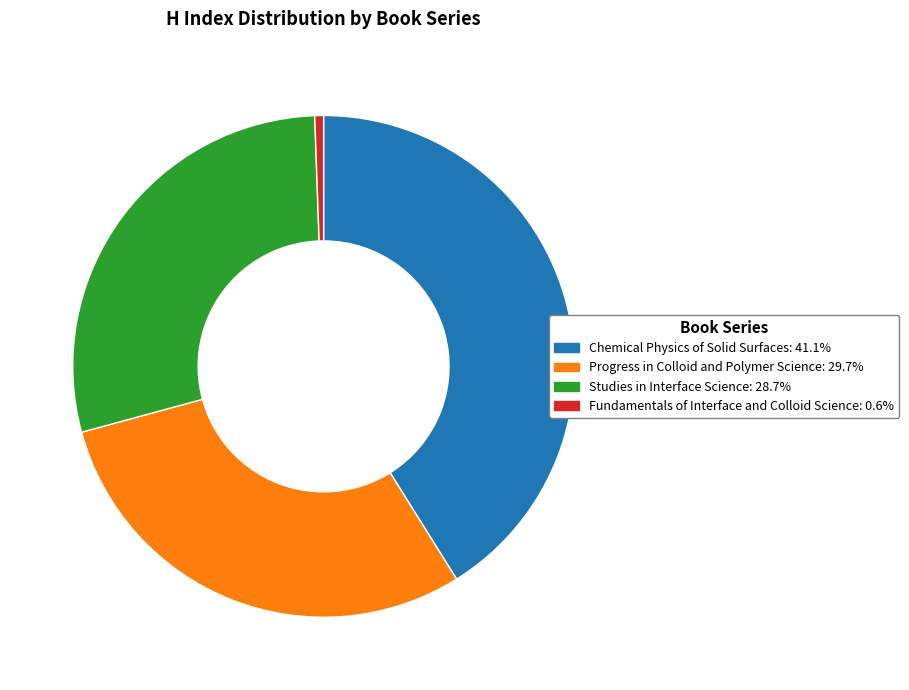

Combined, do Chemical Physics of Solid Surfaces and Fundamentals of Interface and Colloid Science account for over 50%?

No